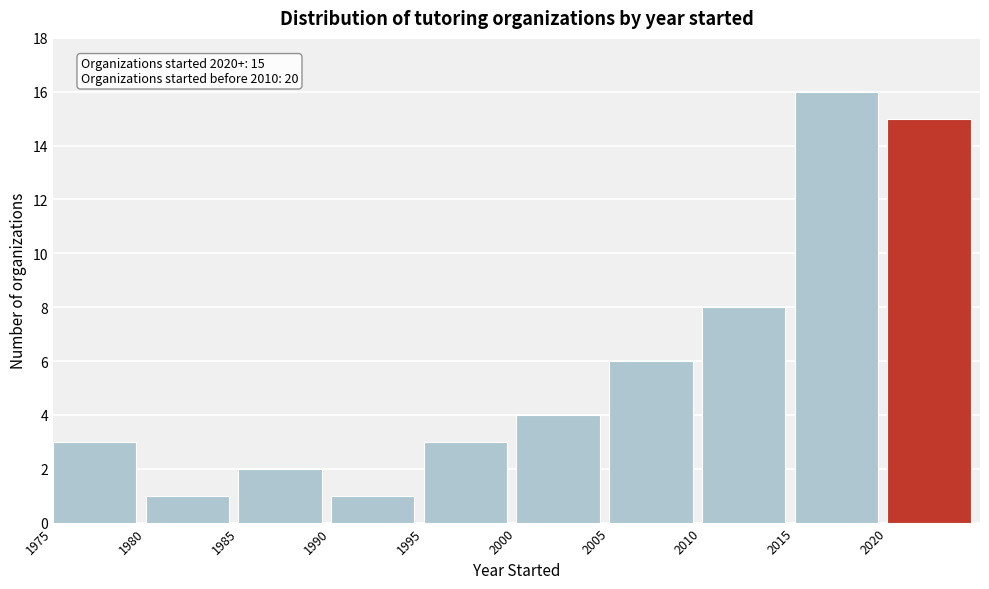

Which range on the x-axis has the tallest bar?

2015 to 2020